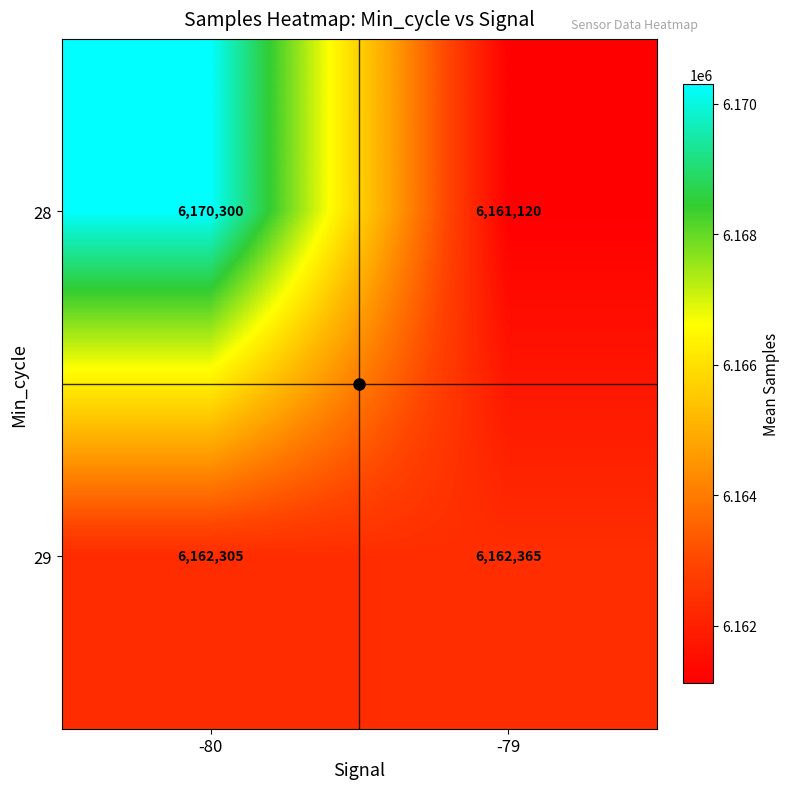

Is it true that 28 equals 9002008 at -79?

False